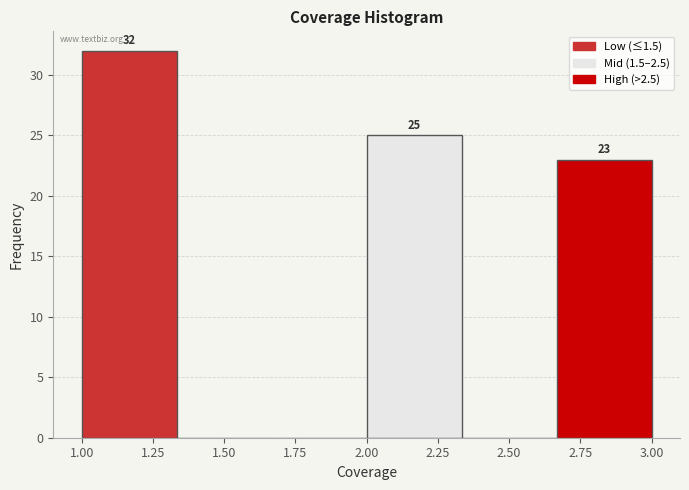

Which range on the x-axis has the tallest bar?

1.00 to 1.35